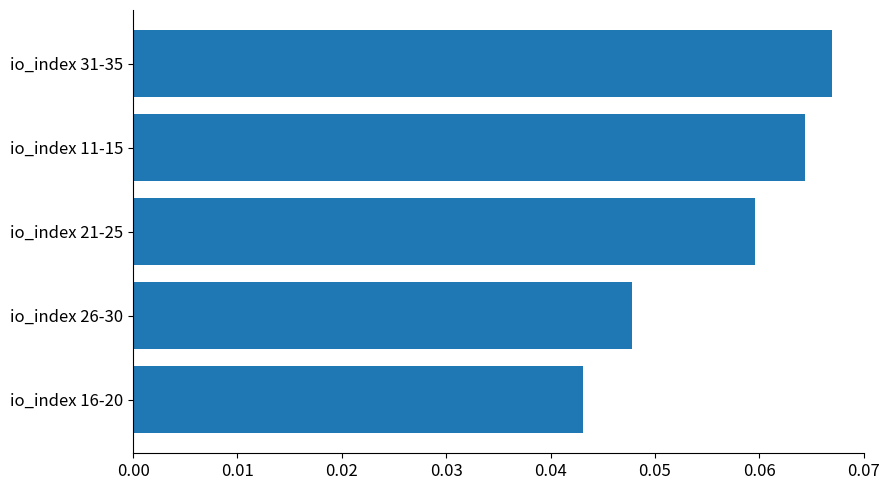

List the labels in order of value, smallest first.

io_index 16-20, io_index 26-30, io_index 21-25, io_index 11-15, io_index 31-35